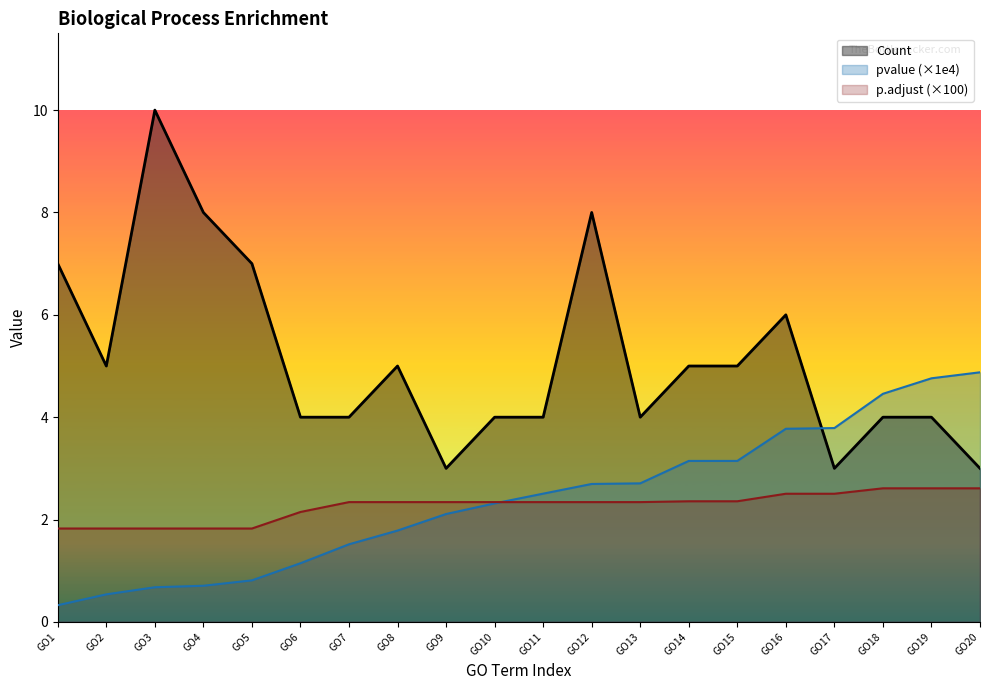

The value of Count at GO2 is 5.0. True or false?

True